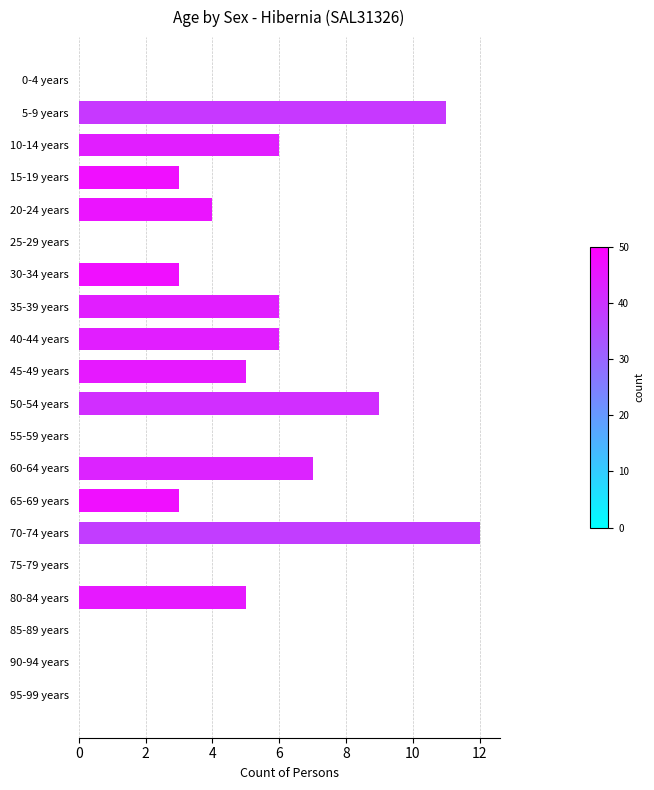

What is the change in value from 40-44 years to 70-74 years?

+6